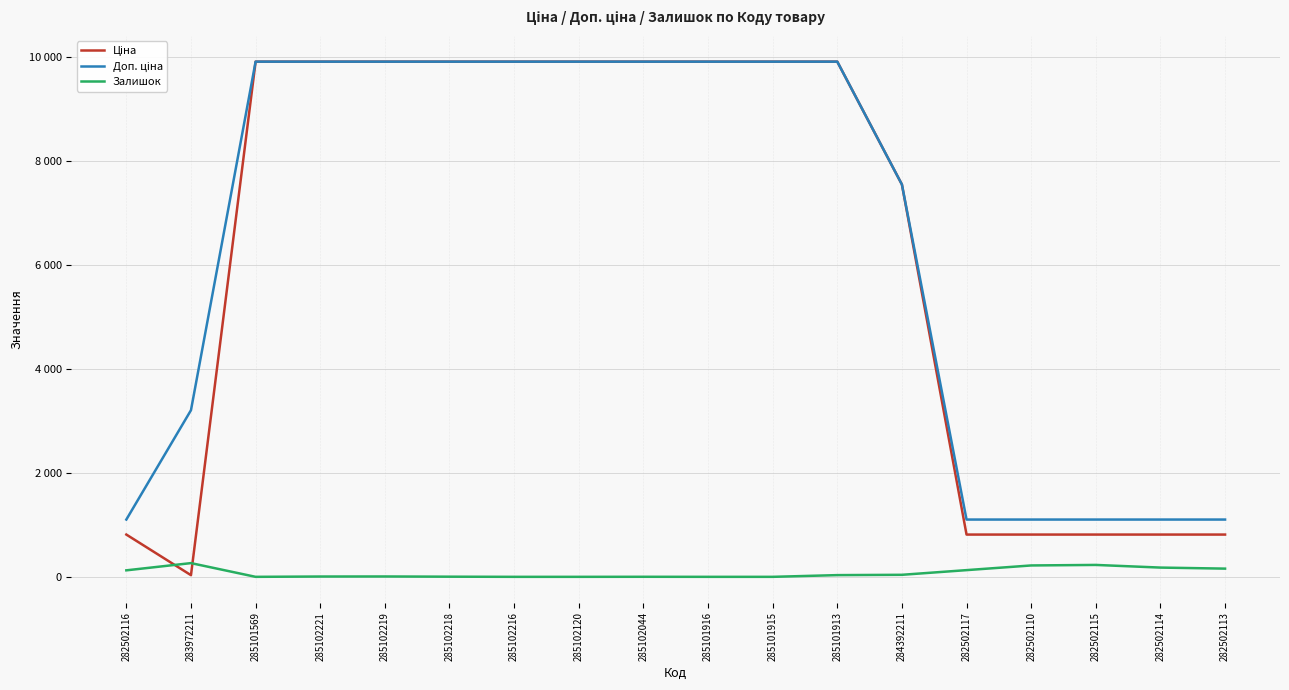

Is this an area chart (filled region under the line)?

No